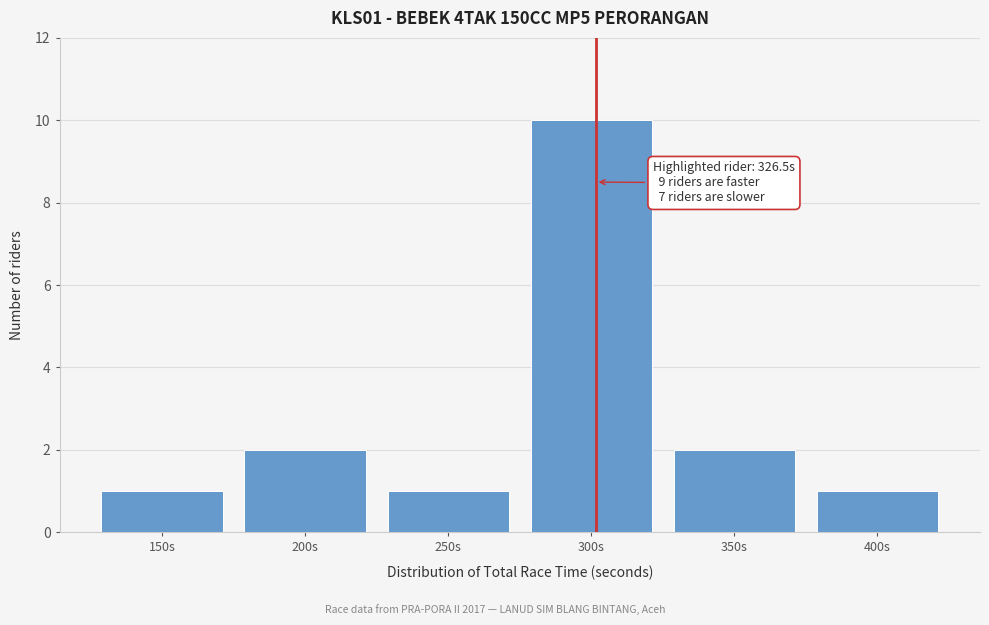

Reading left to right, extract all data points from this chart.

1	2	1	10	2	1